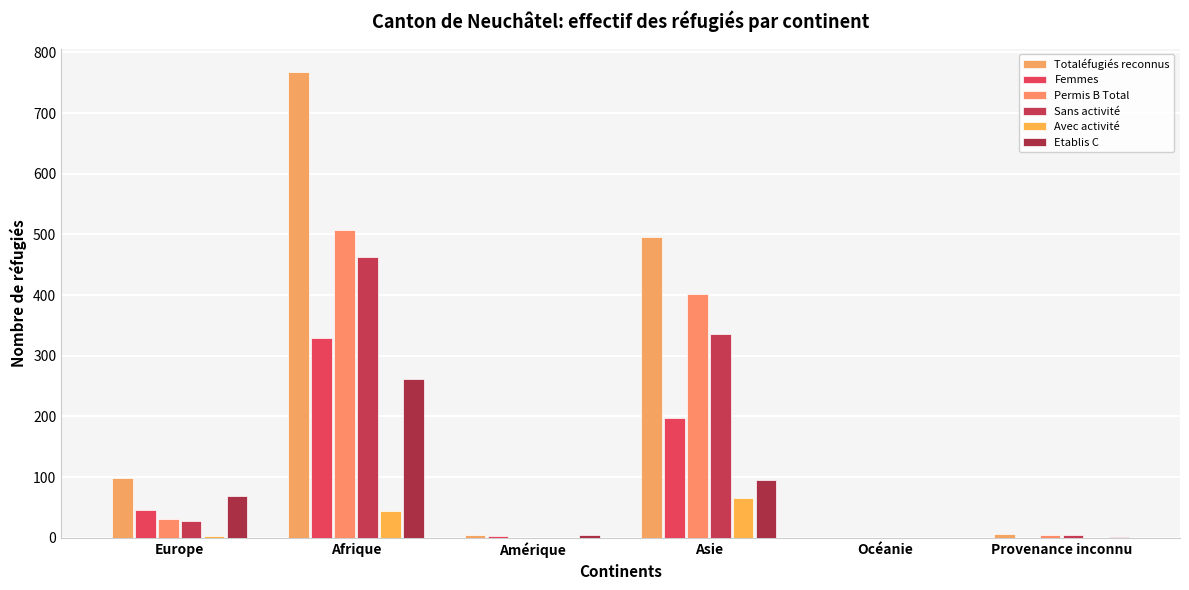

True or false: Femmes has a value of 1 at Amérique.

False